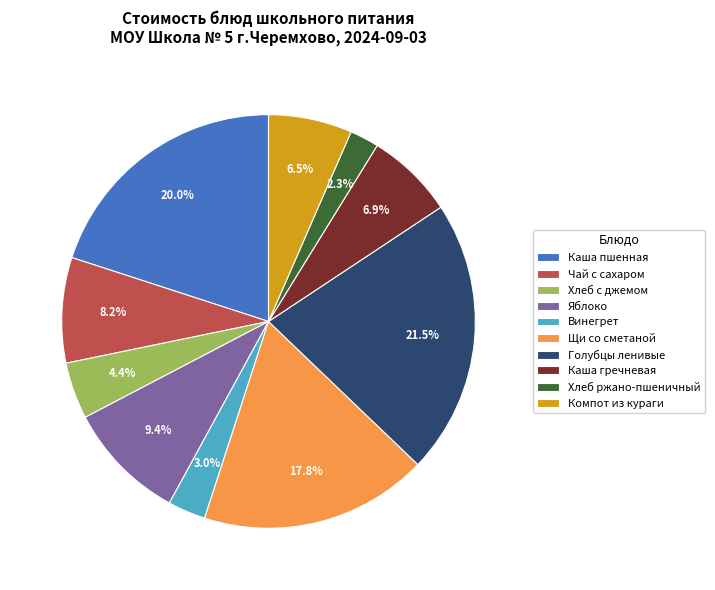

The Чай с сахаром slice represents 8% of the pie. True or false?

True